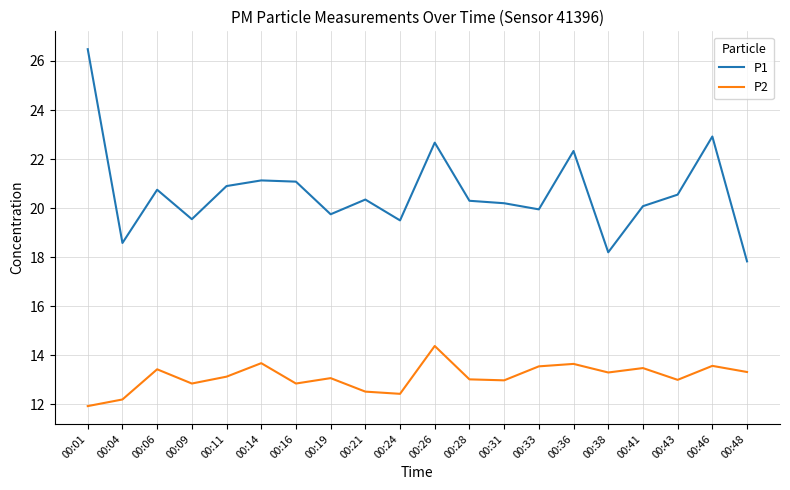

What is the total value across all series at 00:26?

37.1